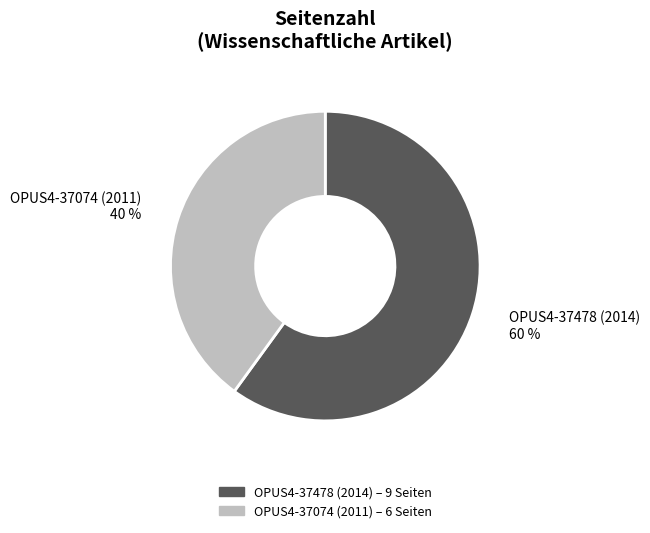

What is the majority slice?

OPUS4-37478 (2014)